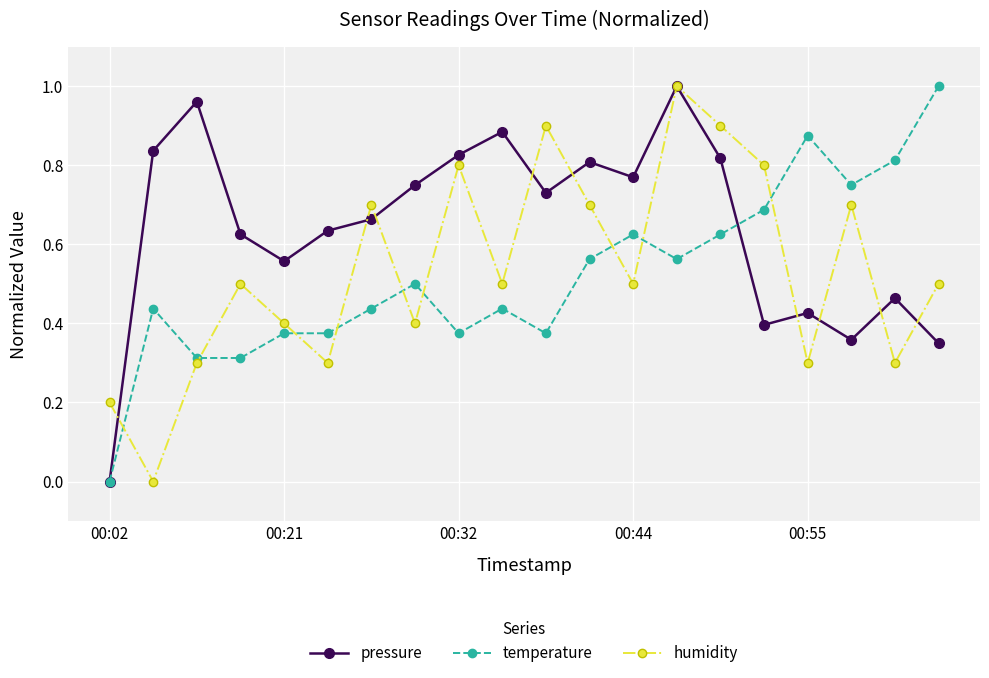

How many times do humidity and temperature cross each other?

9